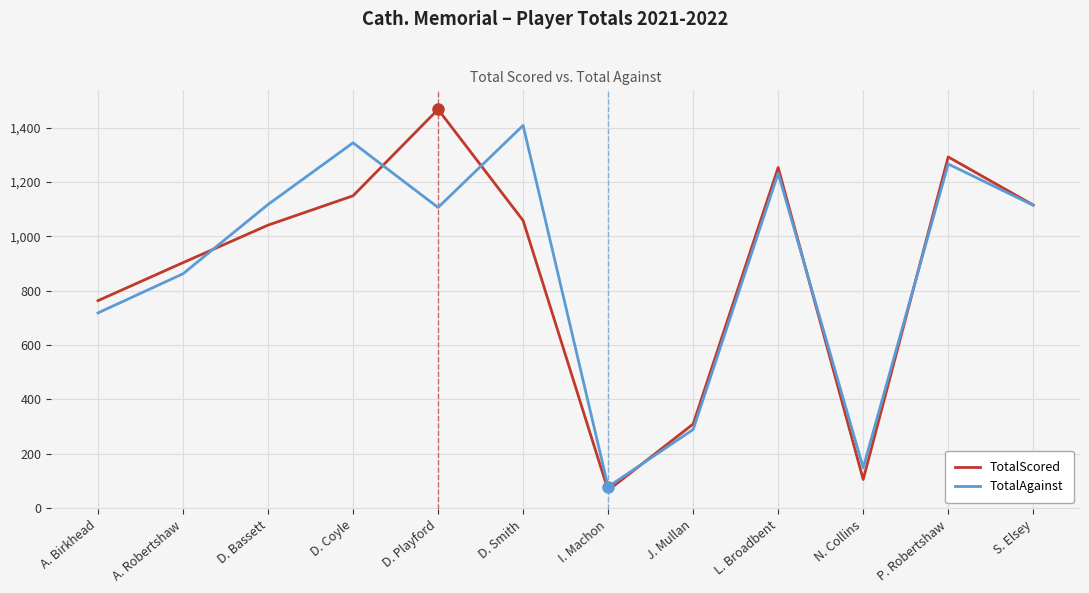

What is the difference between the second highest and minimum values in the TotalScored series?

1227